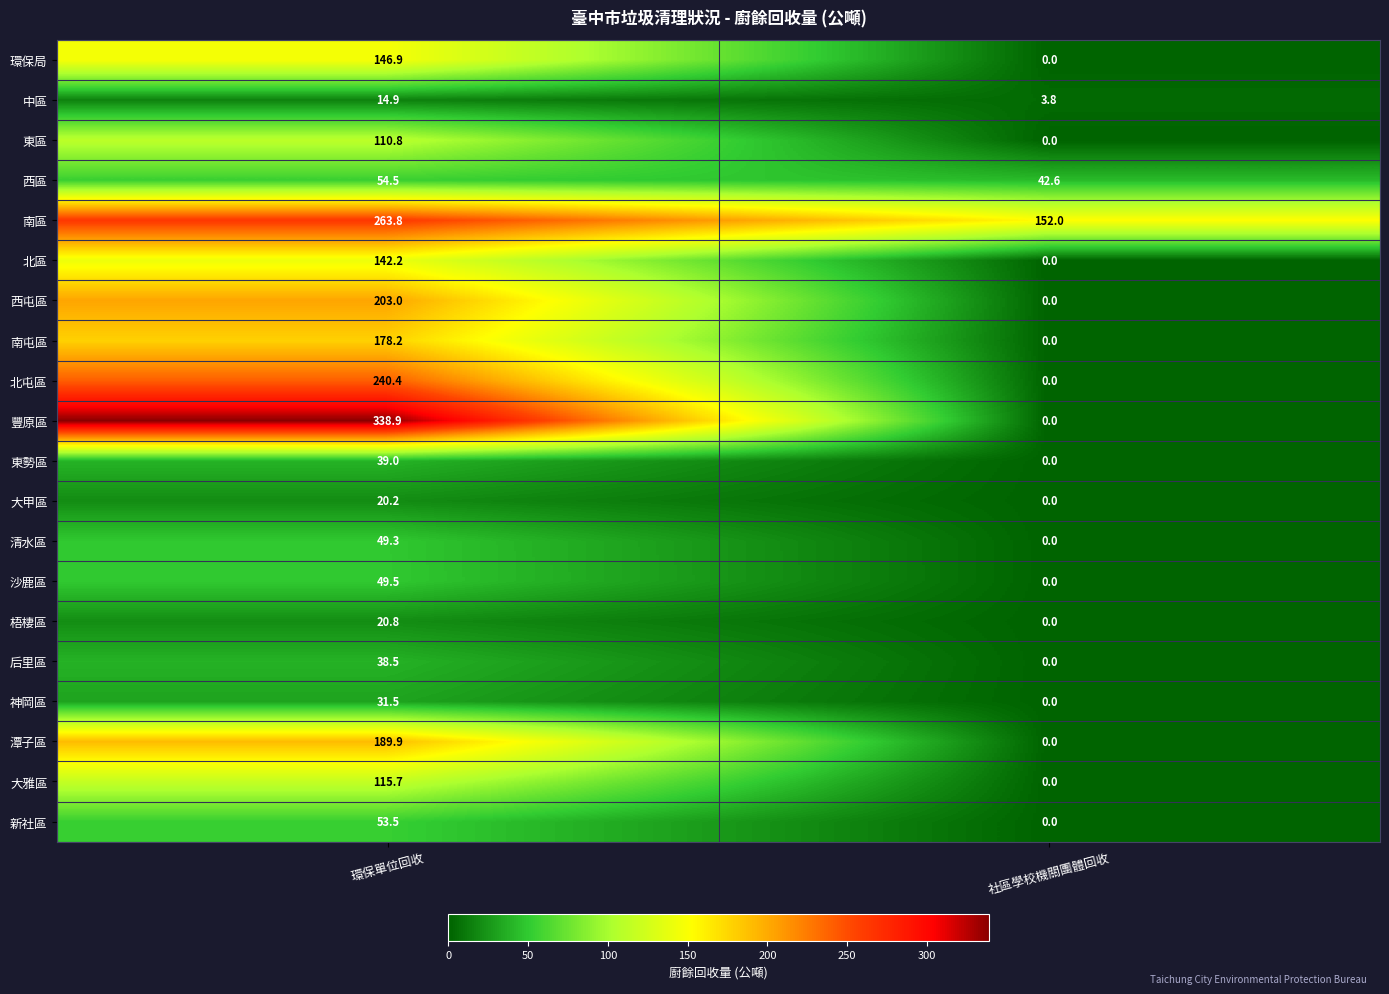

Is it true that 北區 equals -67.7 at 社區學校機關團體回收?

False